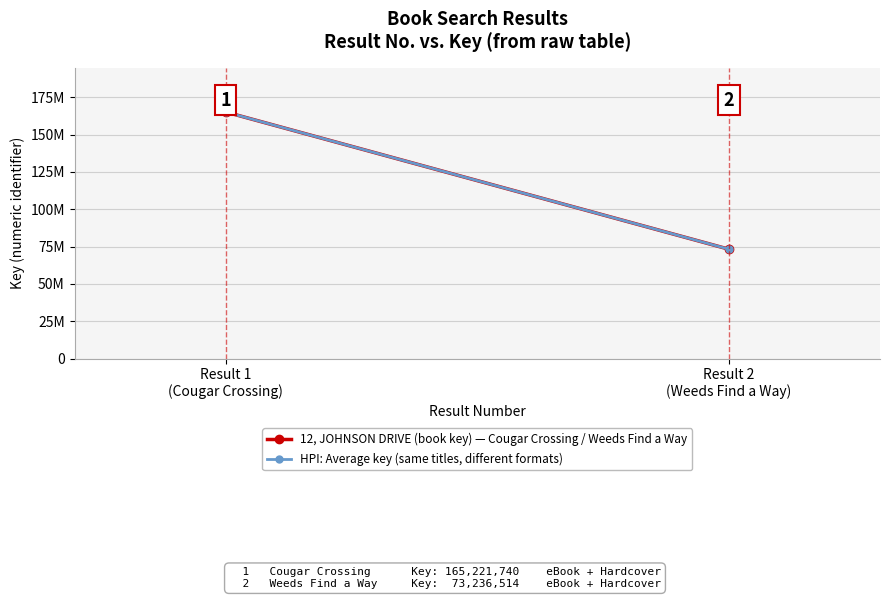

What is the sum of the HPI: Average key (same titles, different formats) values at Result 1
(Cougar Crossing) and Result 2
(Weeds Find a Way)?

238458254